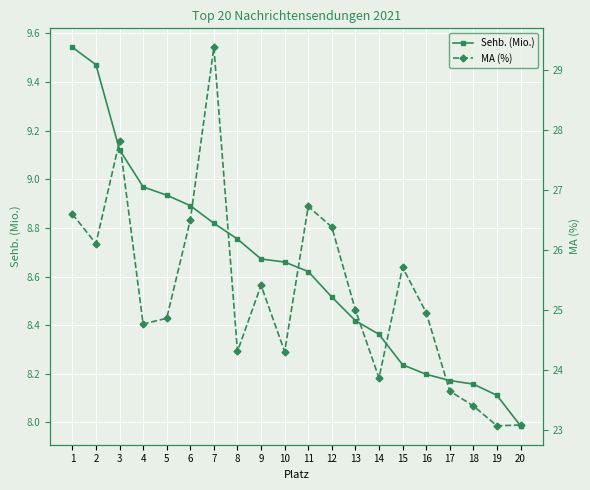

What is the value of the Sehb. (Mio.) point at the 10th from the left?

8.7